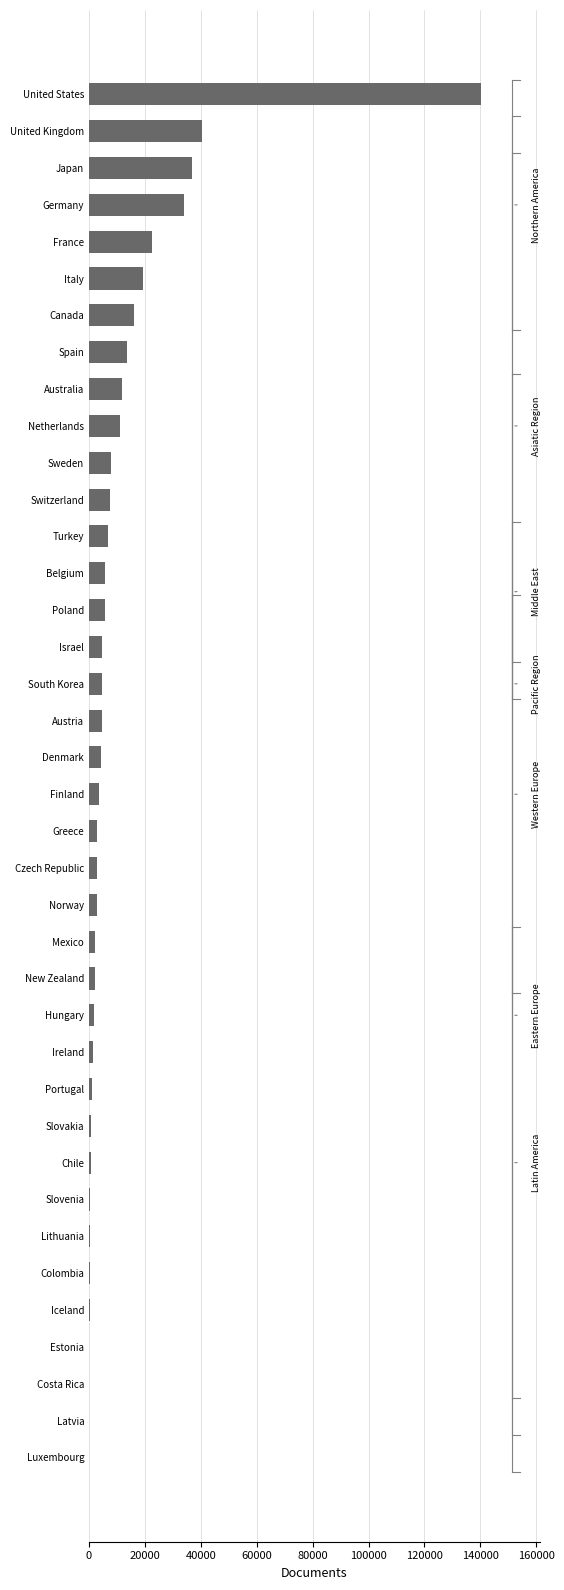

Count the number of categories in the chart.

38